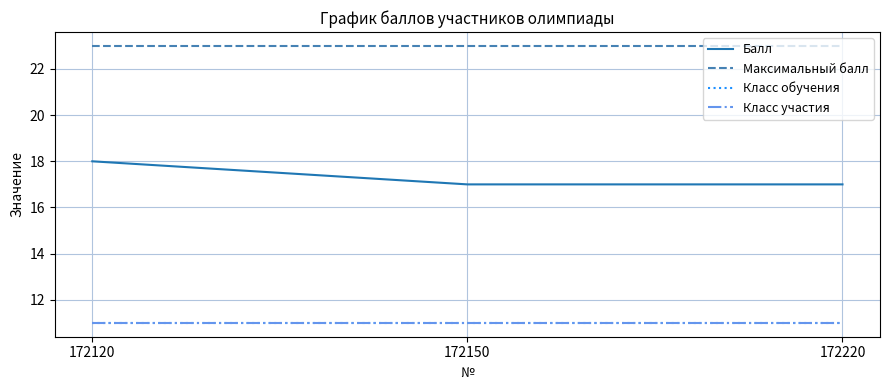

What is the value of the Класс обучения point at the 1st from the left?

11